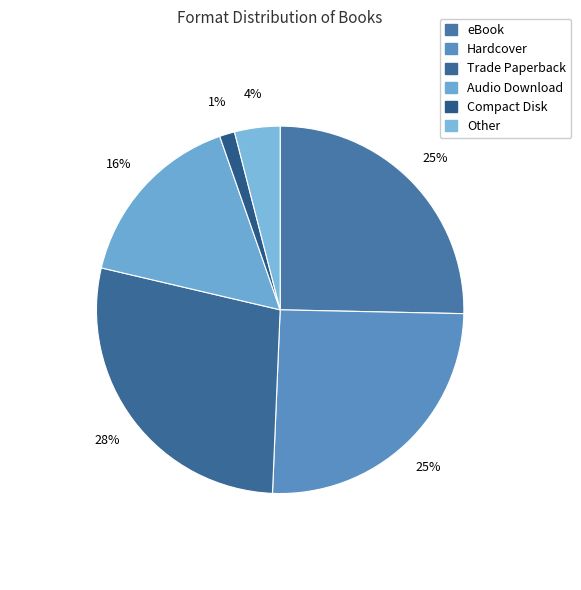

What is the largest slice in the pie chart?

Trade Paperback